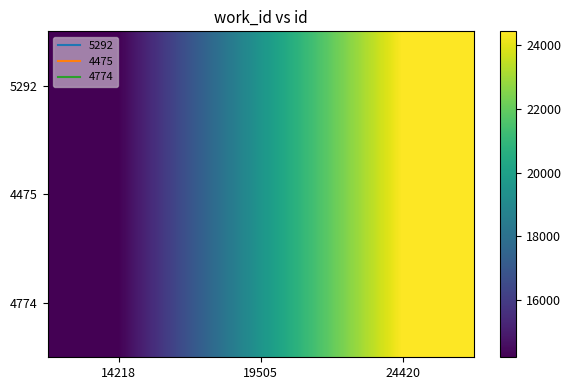

Reading left to right, what are all the values shown in this chart?

5292: 14218=14218	19505=19505	24420=24420
4475: 14218=14218	19505=19505	24420=24420
4774: 14218=14218	19505=19505	24420=24420